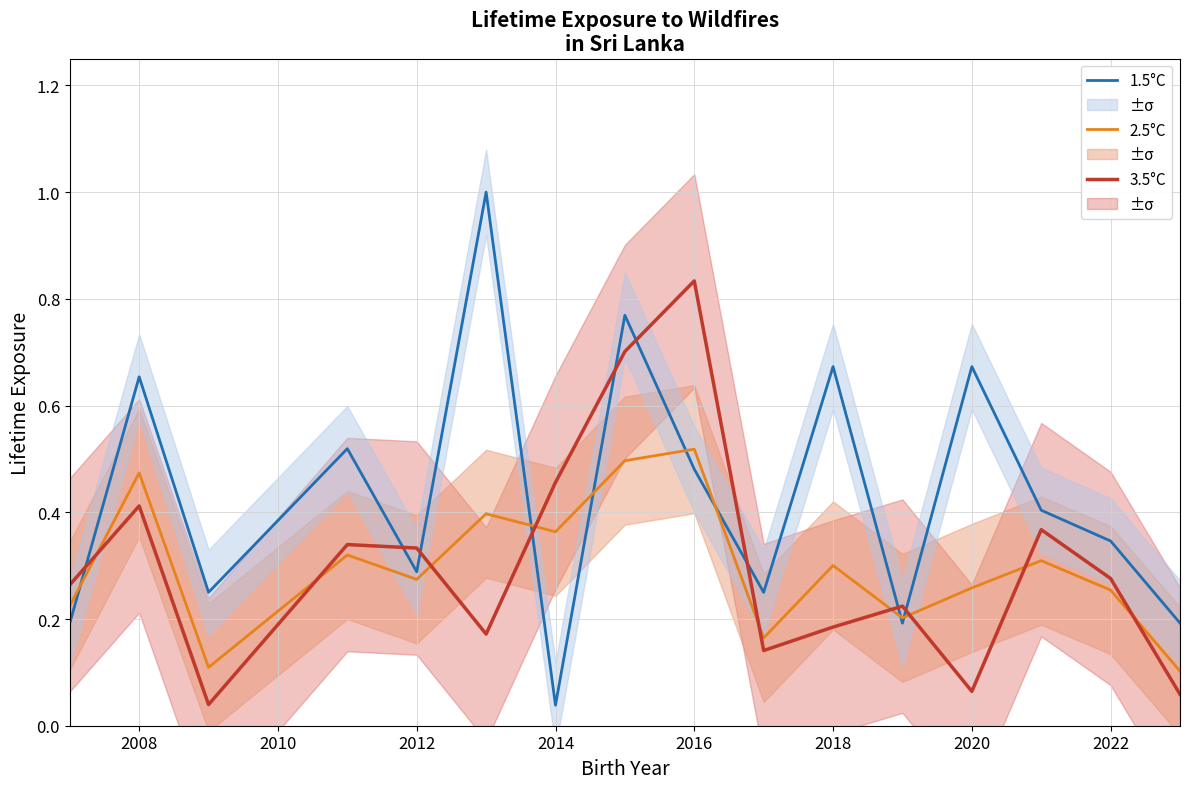

Is the value of 2.5°C at 2012 greater than the value of 3.5°C at 2018?

Yes